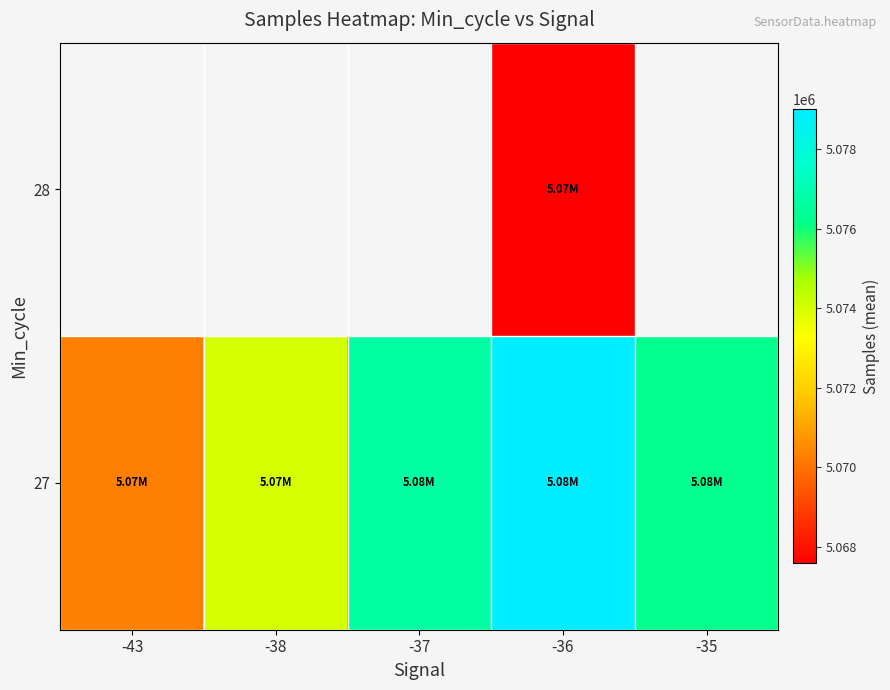

Between -38 and -36, which is larger?

-36